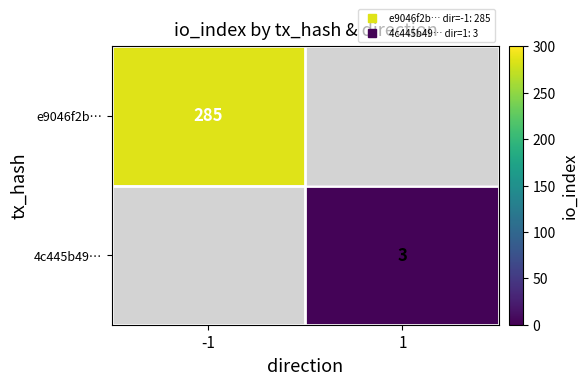

At which label does 4c445b49… reach its peak?

-1